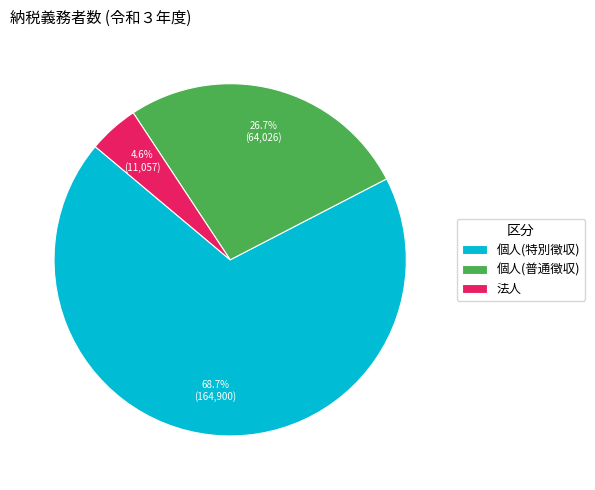

Does 法人 represent more than half of the total?

No